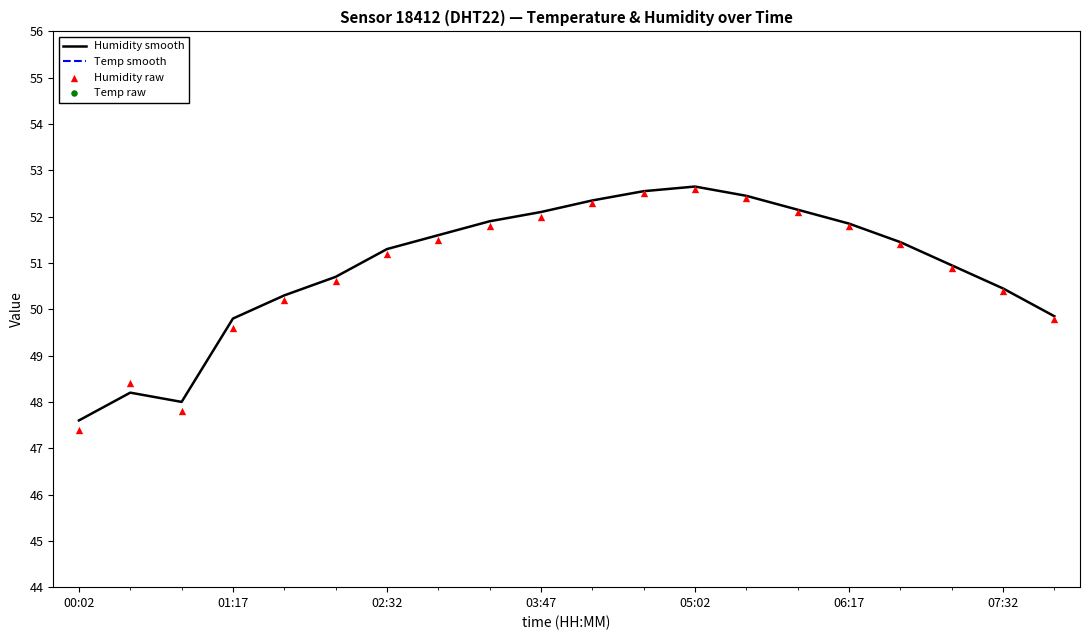

Which series has the largest Y range (max minus min)?

Humidity raw